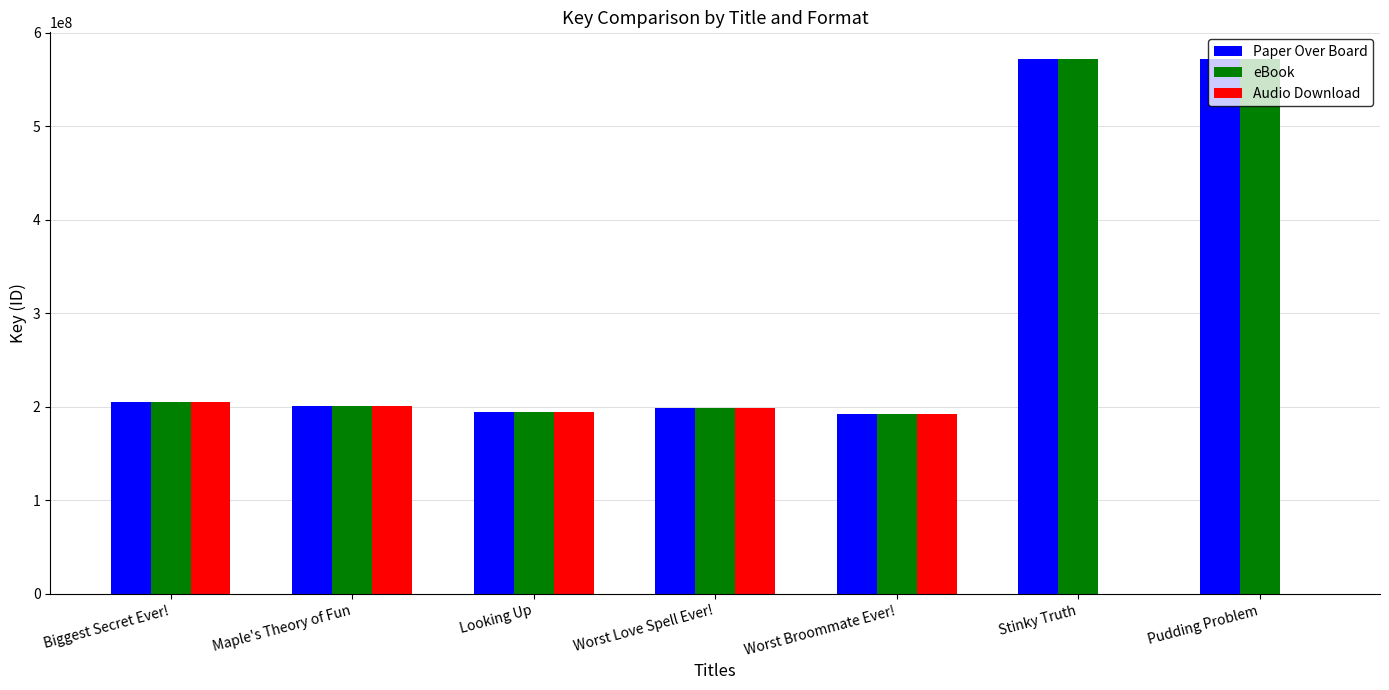

How many groups of bars are there?

7